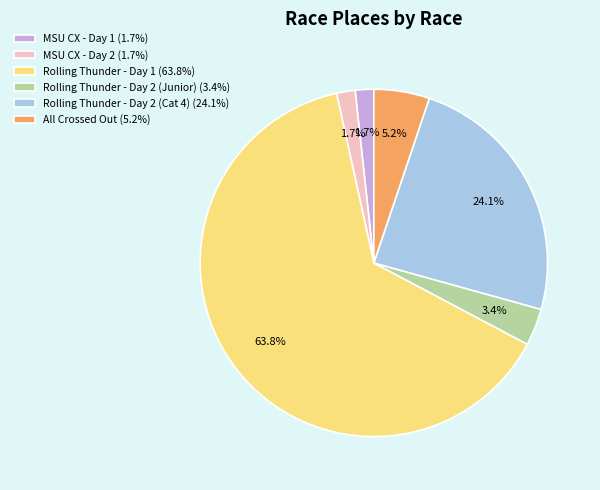

Between Rolling Thunder - Day 1 and MSU CX - Day 1, which is larger?

Rolling Thunder - Day 1